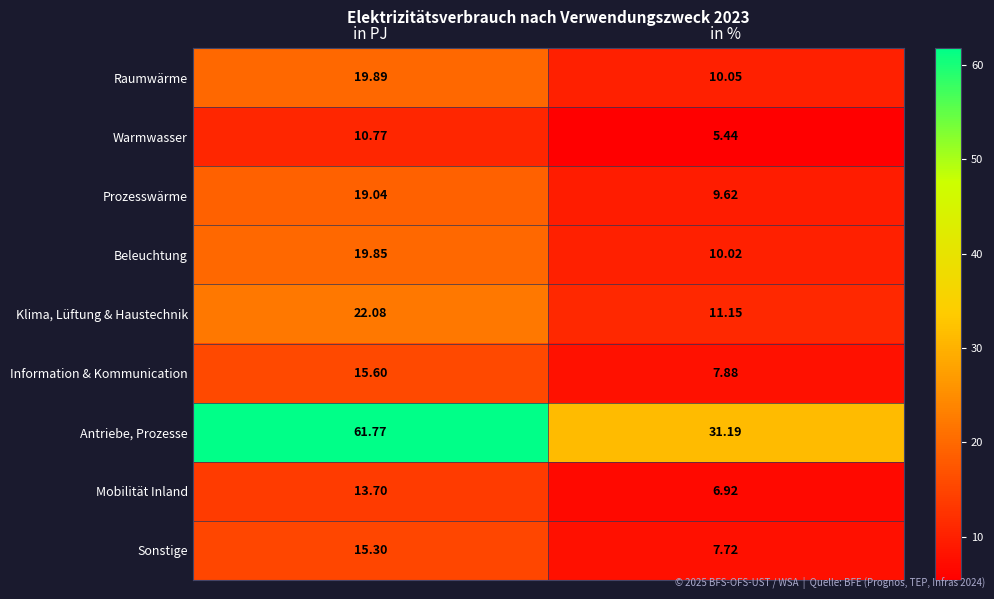

List the series in order of their peak value, lowest first.

Warmwasser, Mobilität Inland, Sonstige, Information & Kommunication, Prozesswärme, Beleuchtung, Raumwärme, Klima, Lüftung & Haustechnik, Antriebe, Prozesse